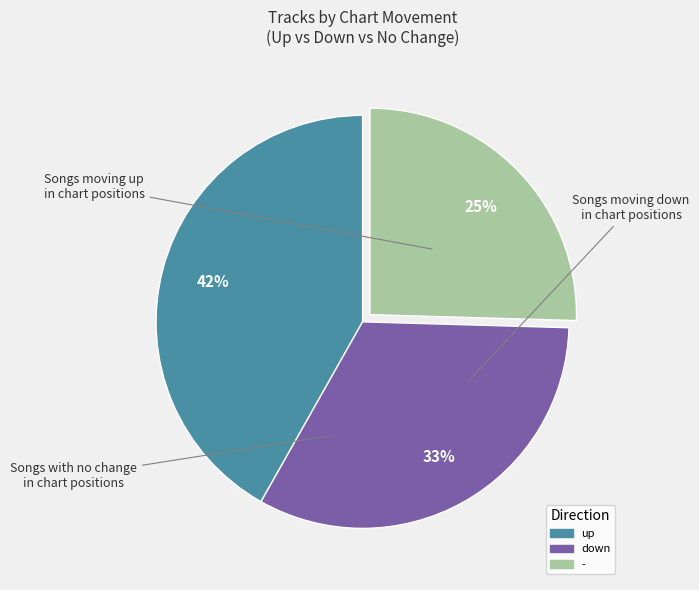

Between down and up, which is larger?

up